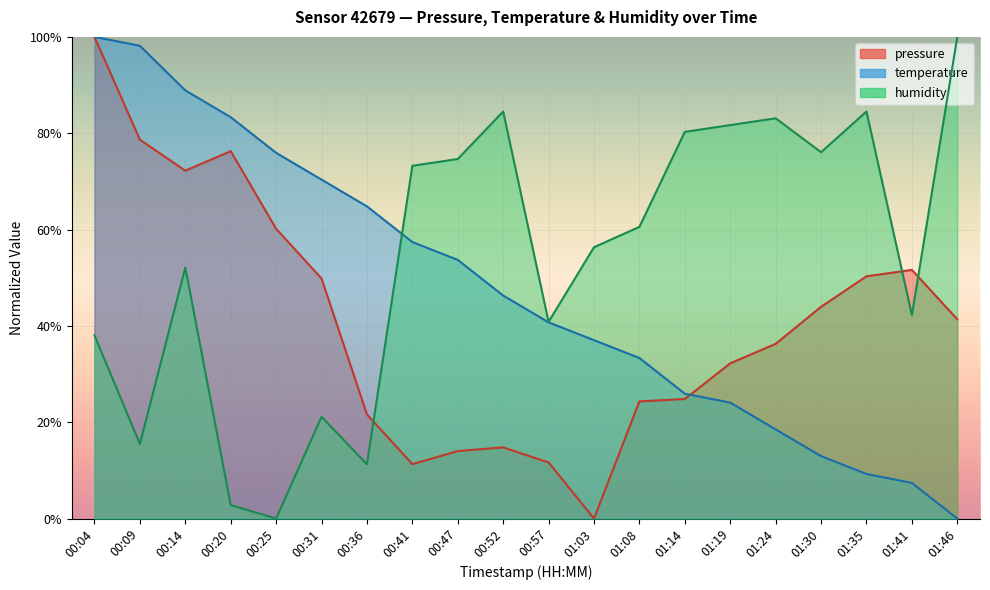

At 00:41, list the series in order from largest to smallest.

humidity, temperature, pressure